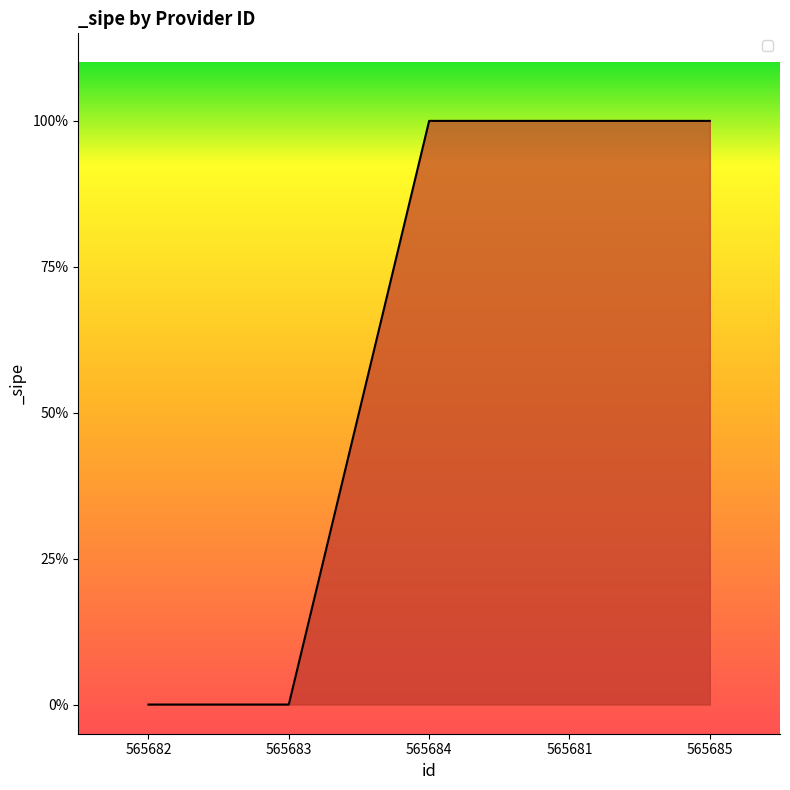

The chart shows a value of 0 at 565682. True or false?

False